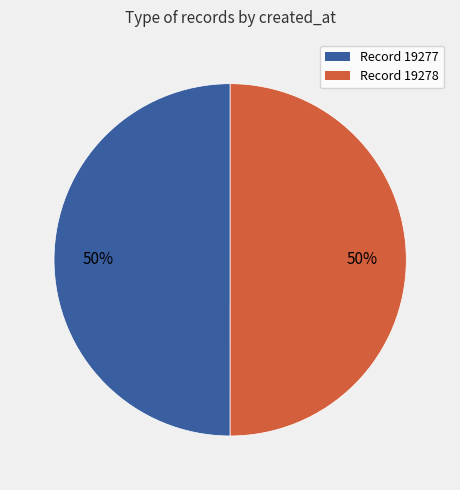

What is the ratio of the value at Record 19278 to the value at Record 19277?

1.0